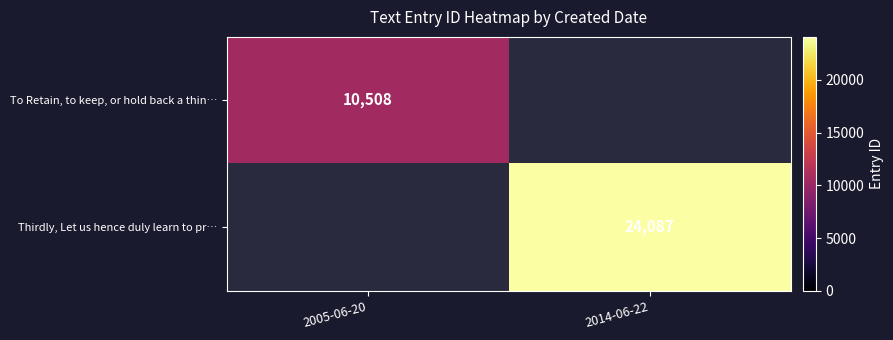

What is the minimum value shown in the chart?

10508.0